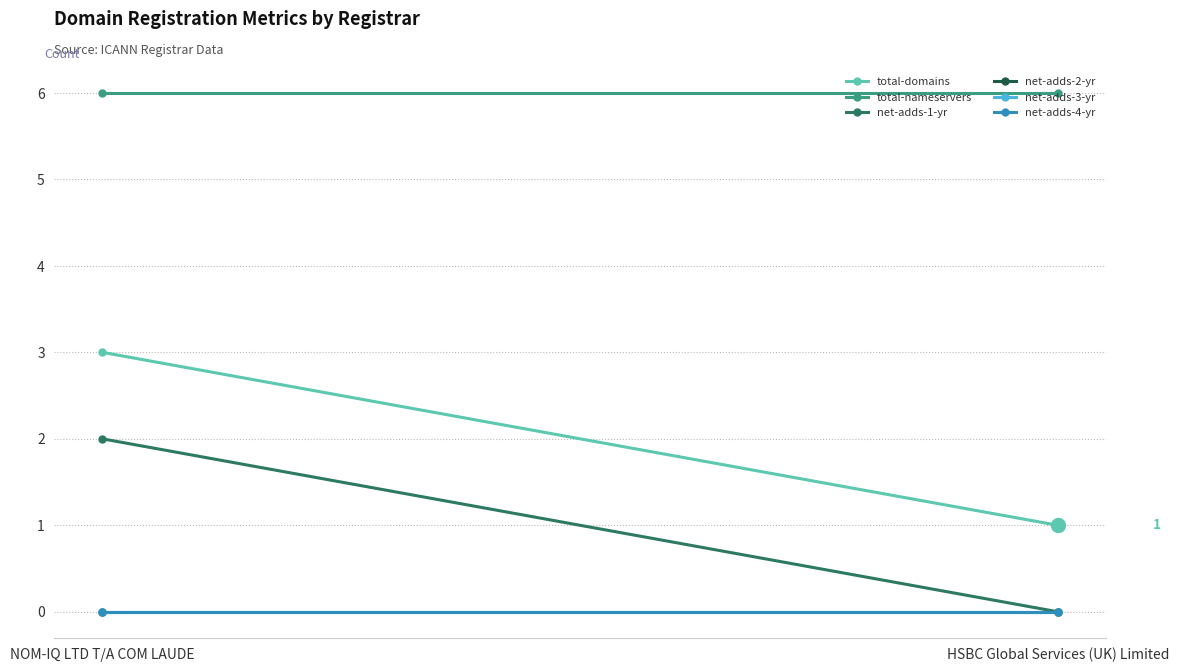

Reading left to right, list all the values displayed in this chart.

total-domains: NOM-IQ LTD T/A COM LAUDE=3	HSBC Global Services (UK) Limited=1
total-nameservers: NOM-IQ LTD T/A COM LAUDE=6	HSBC Global Services (UK) Limited=6
net-adds-1-yr: NOM-IQ LTD T/A COM LAUDE=2	HSBC Global Services (UK) Limited=0
net-adds-2-yr: NOM-IQ LTD T/A COM LAUDE=0	HSBC Global Services (UK) Limited=0
net-adds-3-yr: NOM-IQ LTD T/A COM LAUDE=0	HSBC Global Services (UK) Limited=0
net-adds-4-yr: NOM-IQ LTD T/A COM LAUDE=0	HSBC Global Services (UK) Limited=0